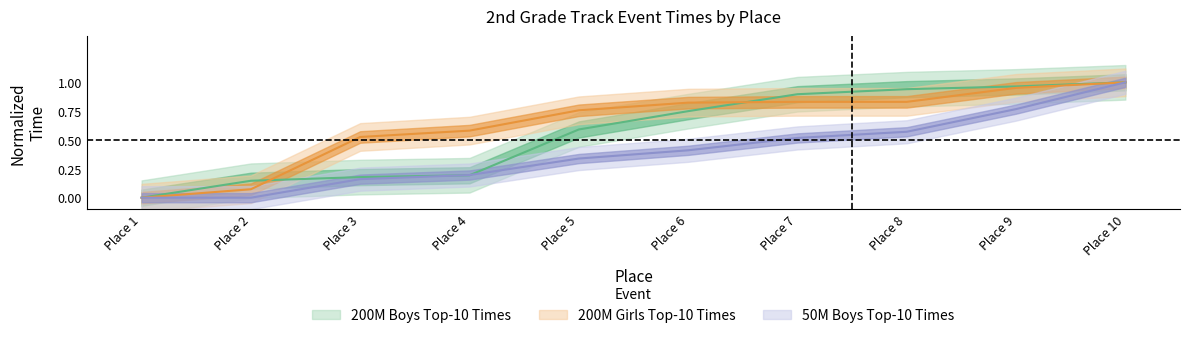

Does the chart display data point markers on the line(s)?

No